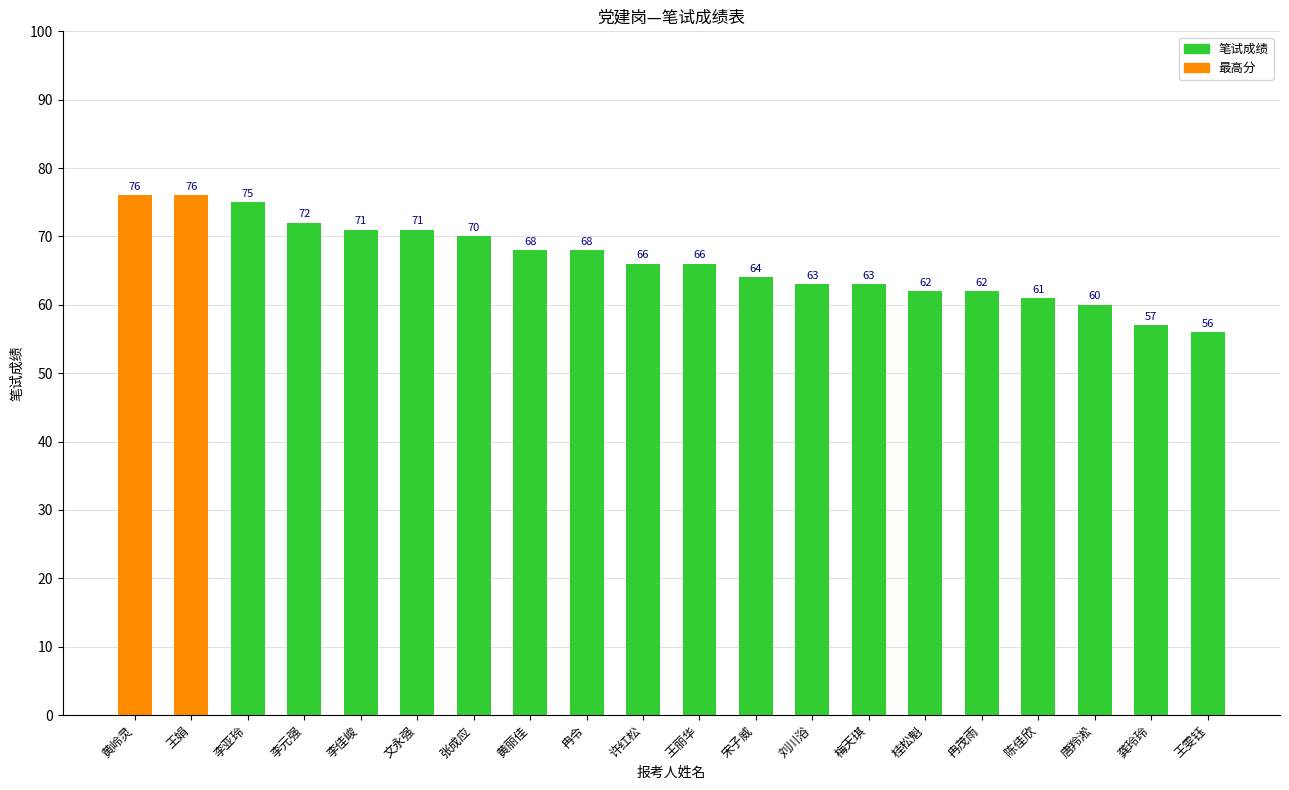

At which label does the data first exceed 66?

黄岭灵